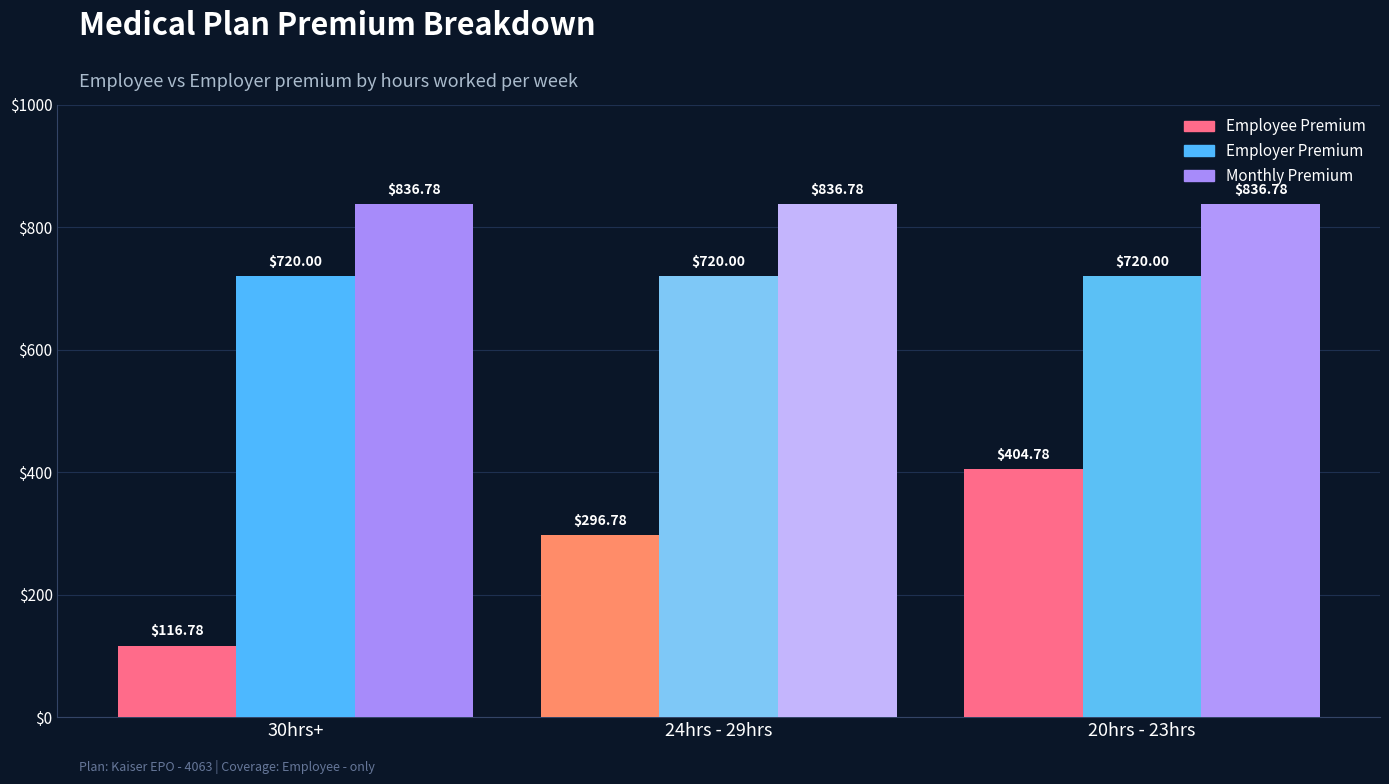

Reading left to right, list all the values displayed in this chart.

Employee Premium: 116.8	296.8	404.8
Employer Premium: 720.0	720.0	720.0
Monthly Premium: 836.8	836.8	836.8